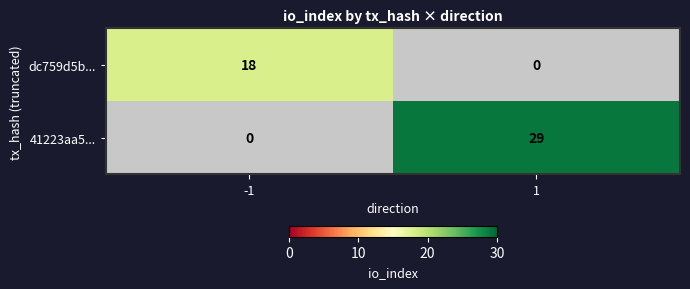

Is the value of dc759d5b... at -1 greater than the value of 41223aa5... at 1?

No